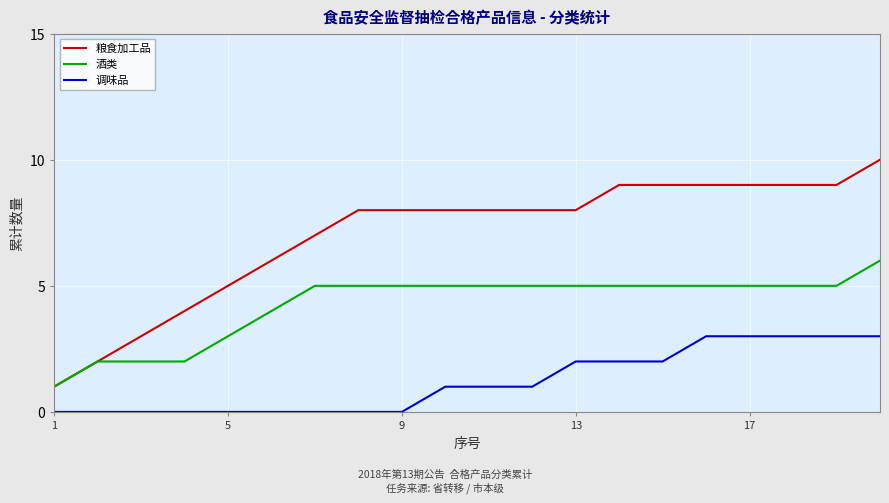

What is the difference between the maximum and minimum values in the 粮食加工品 series?

9